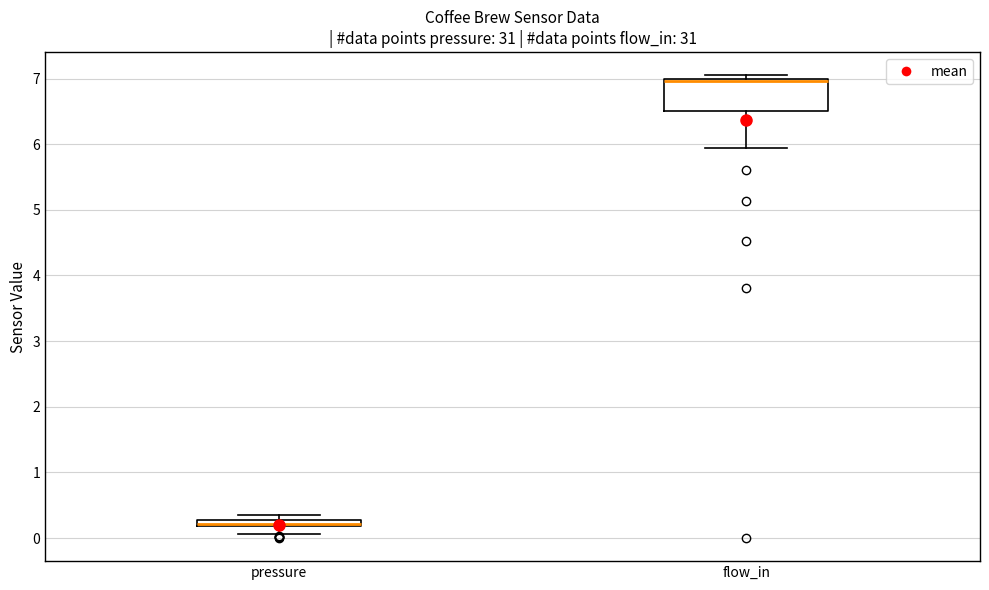

Which box is the tallest, from its lower edge to its upper edge?

flow_in